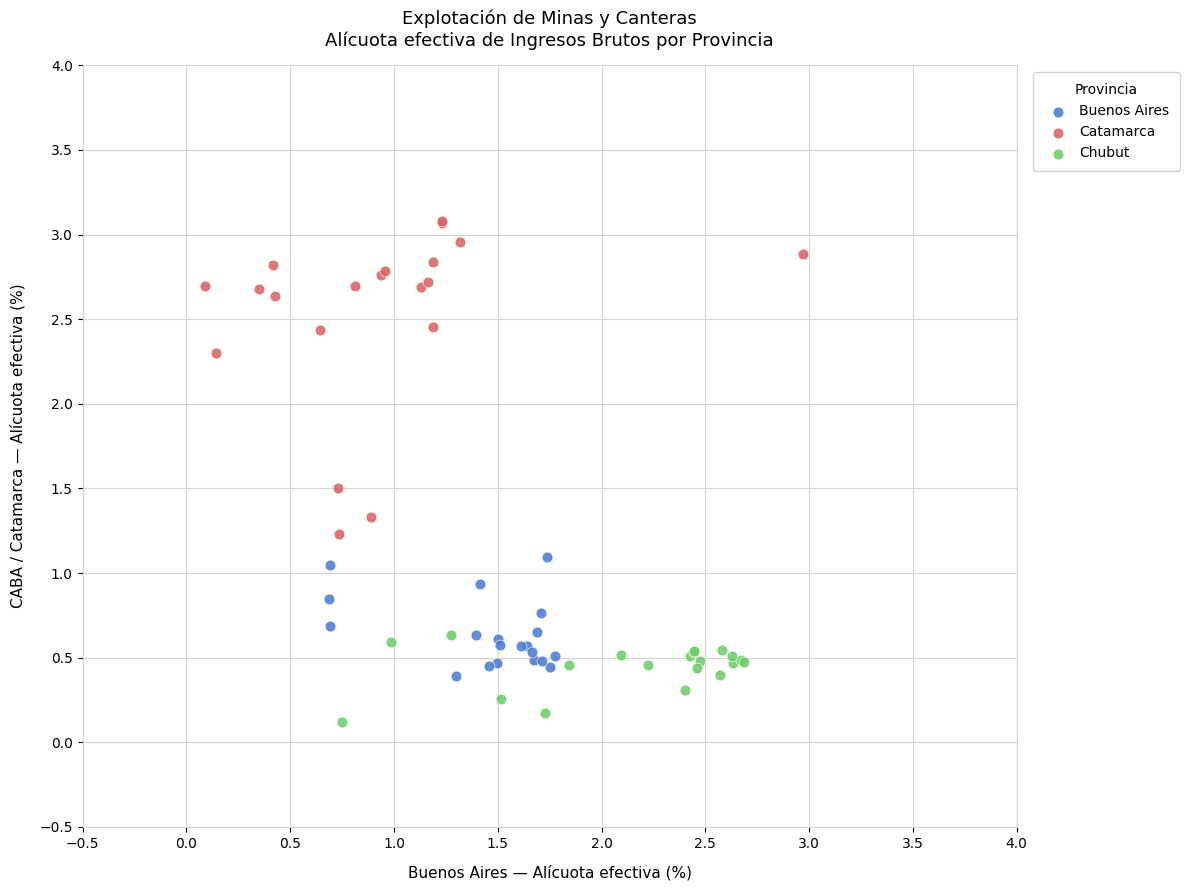

Which series has the largest Y range (max minus min)?

Catamarca